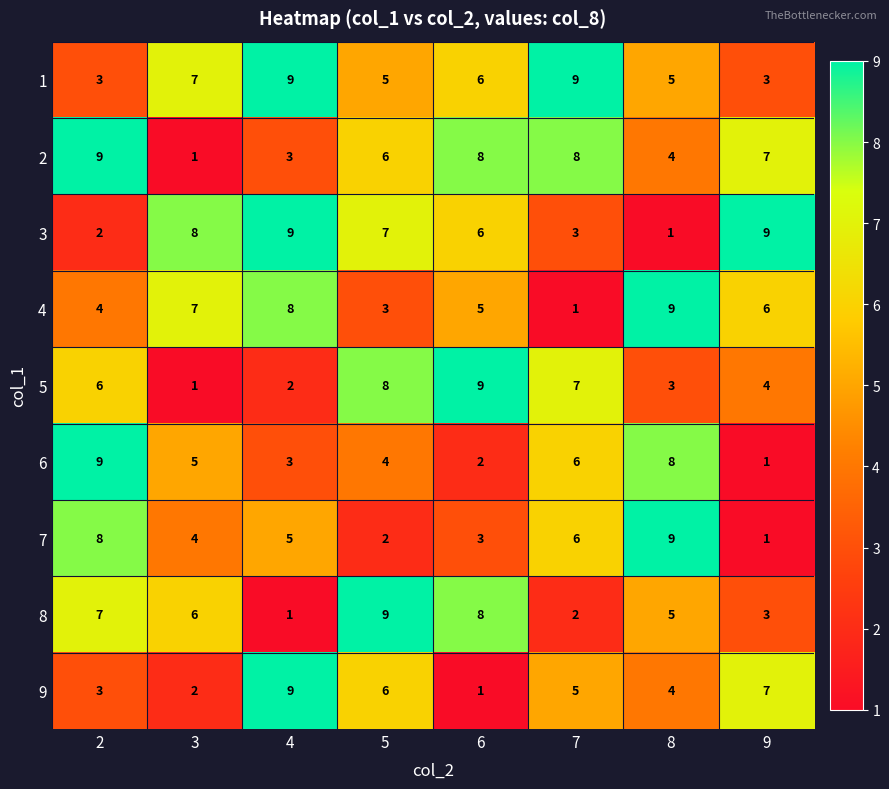

What is the sum of the 5 values at 7 and 5?

15